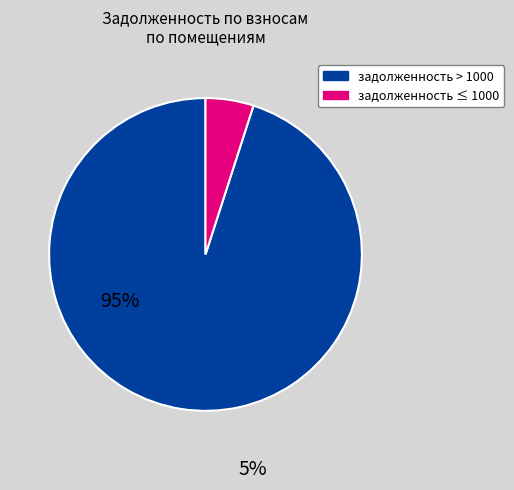

Which slice is the smallest?

задолженность ≤ 1000